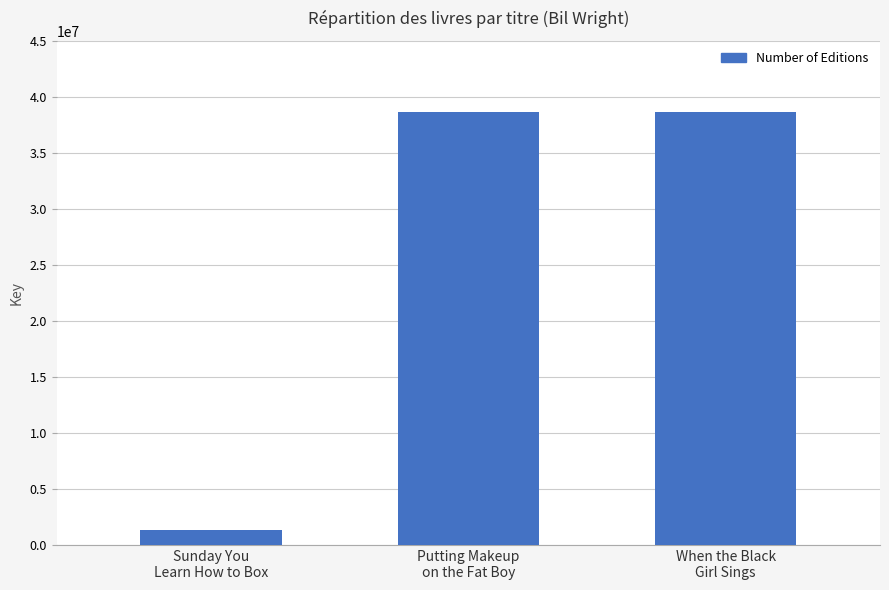

What is the maximum value shown in the chart?

38602689